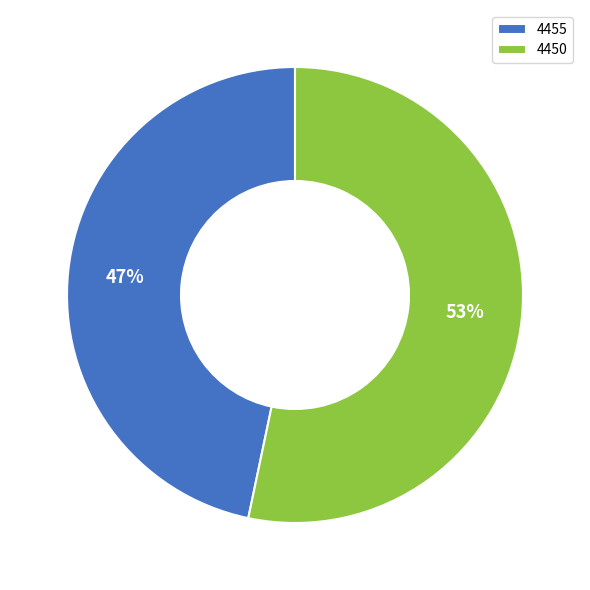

Which slice represents more than half of the pie?

4450